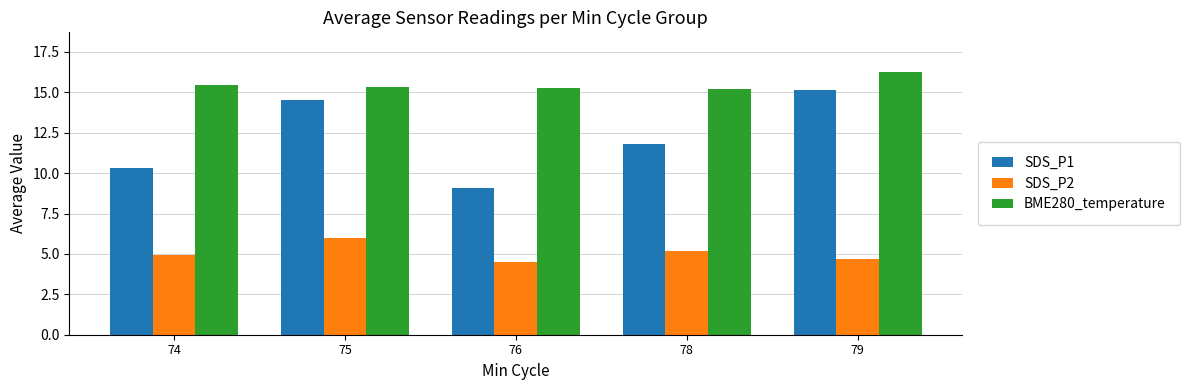

What are all the series names shown in the legend?

SDS_P1, SDS_P2, BME280_temperature